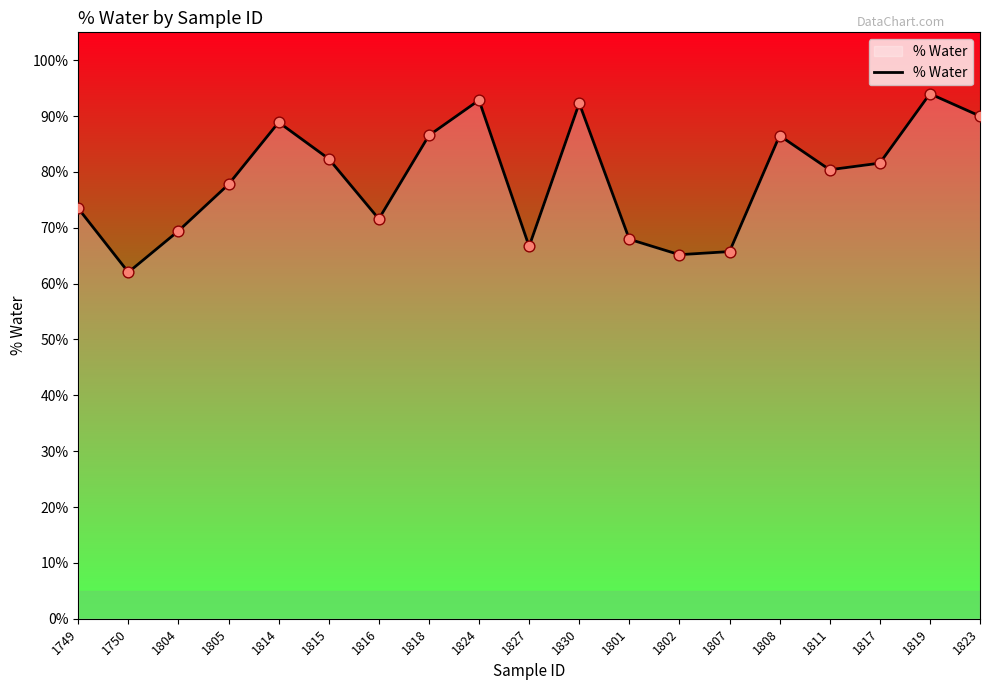

Approximately how many times larger is the value at 1823 compared to 1750?

1.5